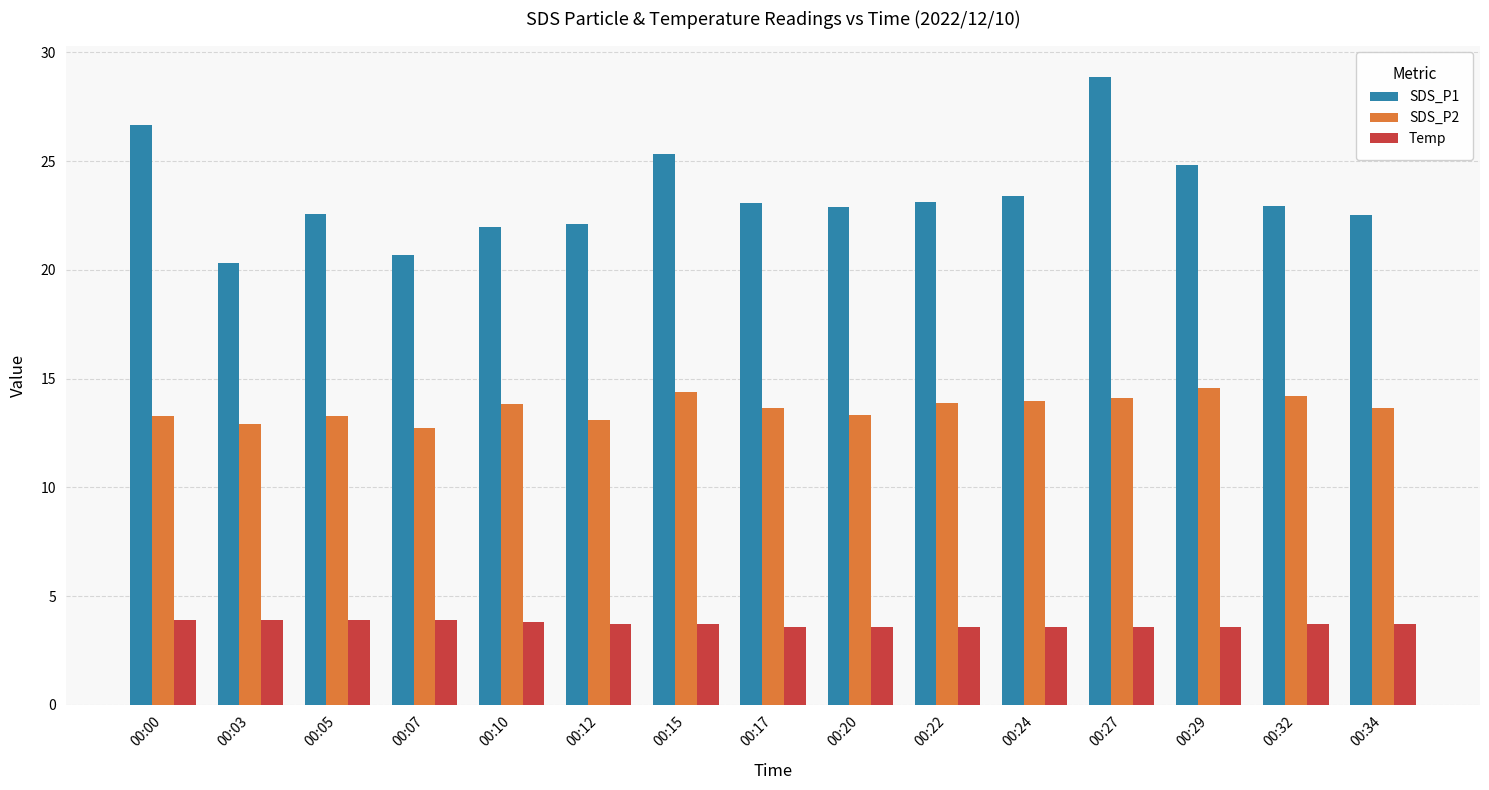

How many categories are shown in the chart?

15